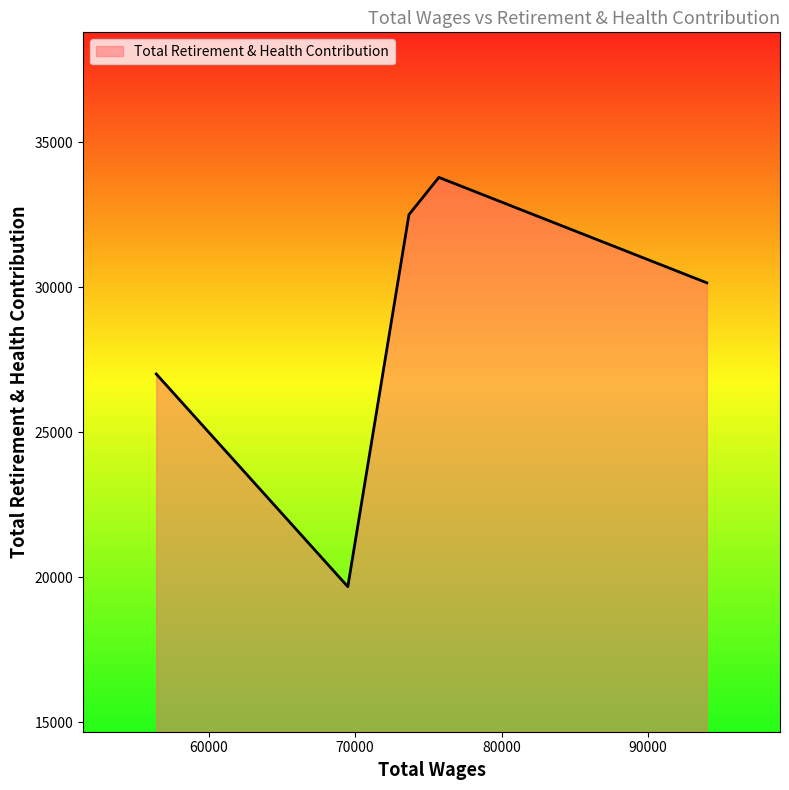

What is the maximum value shown in the chart?

33782